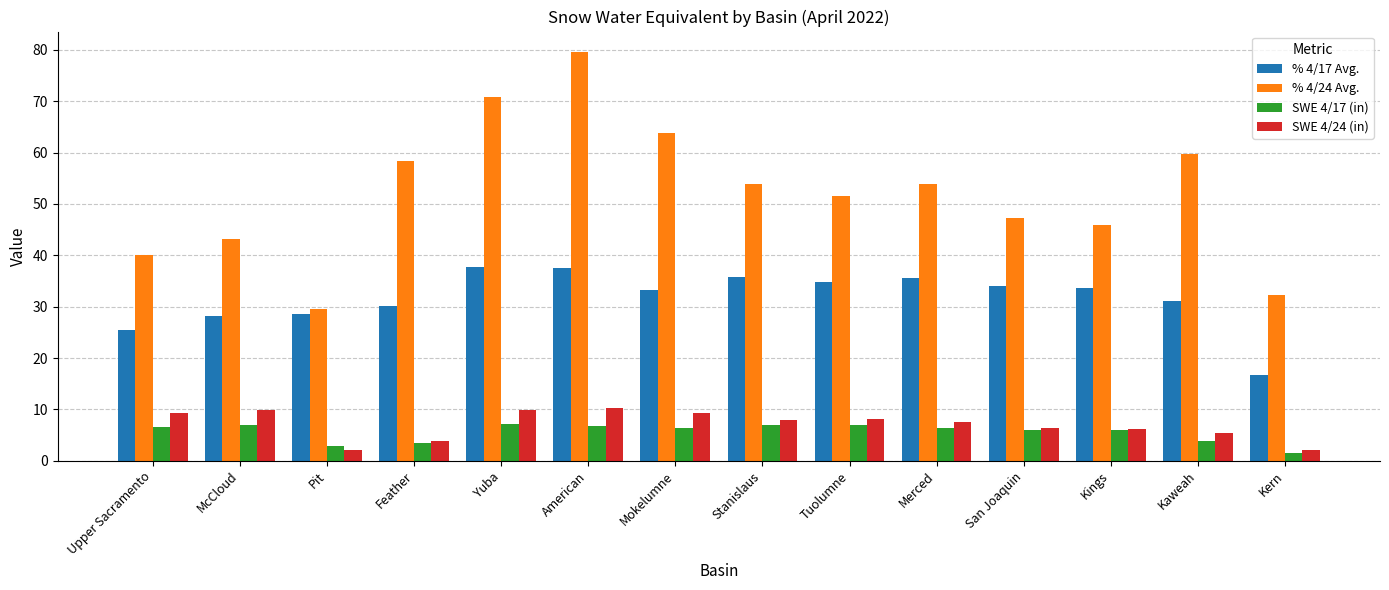

What is the difference between the SWE 4/24 (in) values at Kaweah and Yuba?

4.5